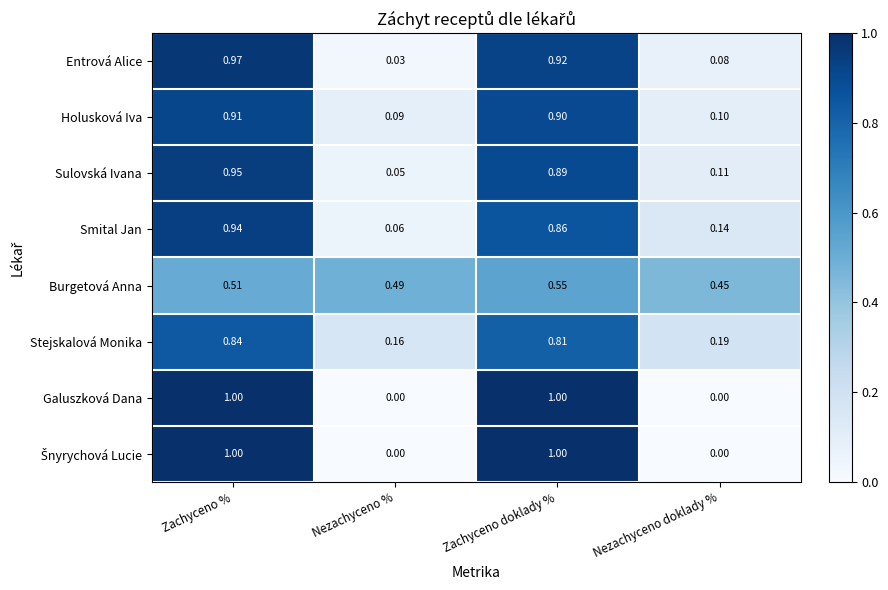

List the labels in order of Entrová Alice value, largest first.

Zachyceno %, Zachyceno doklady %, Nezachyceno doklady %, Nezachyceno %